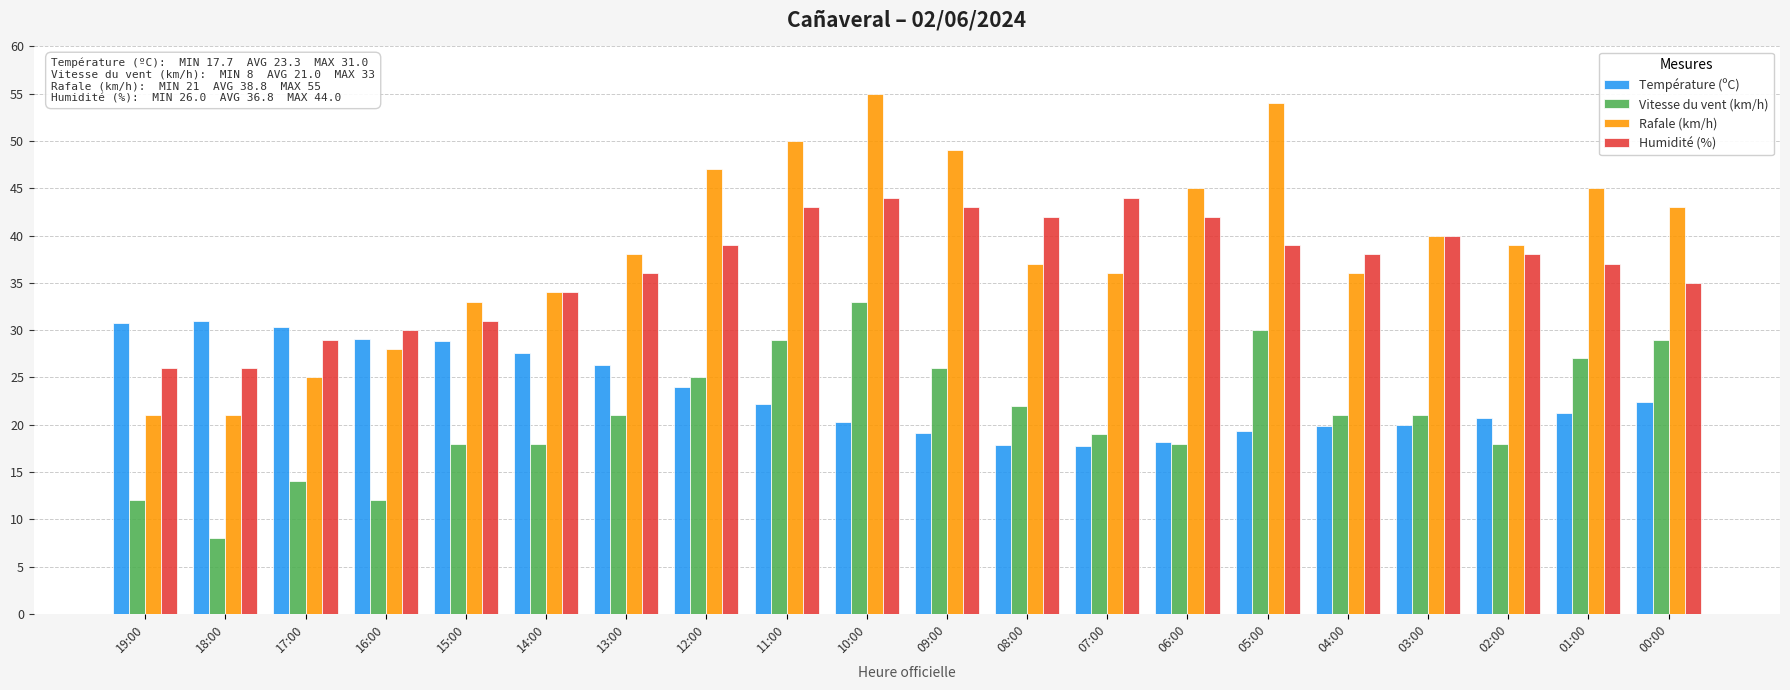

How many bars are there in each group?

4